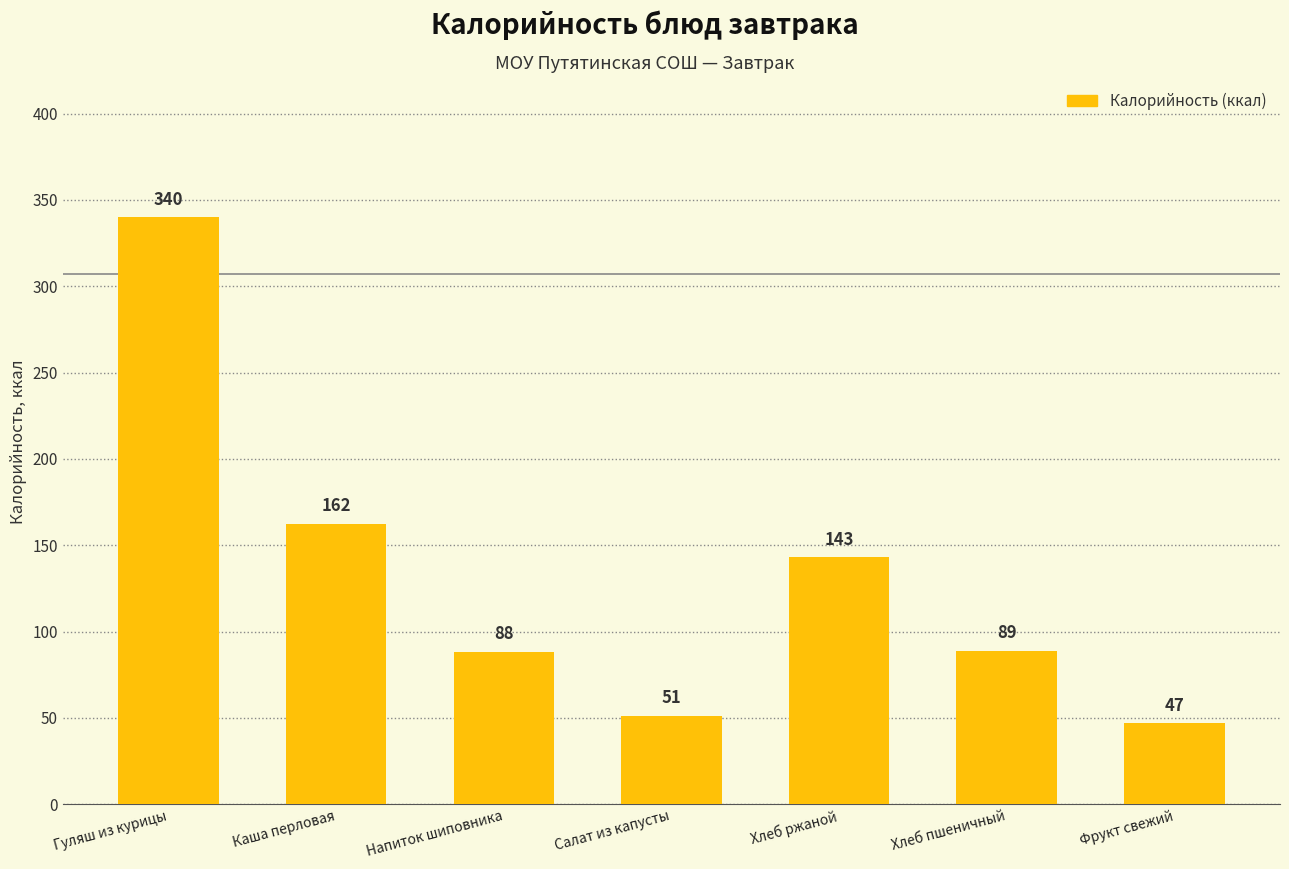

Which has a higher value, Напиток шиповника or Каша перловая?

Каша перловая